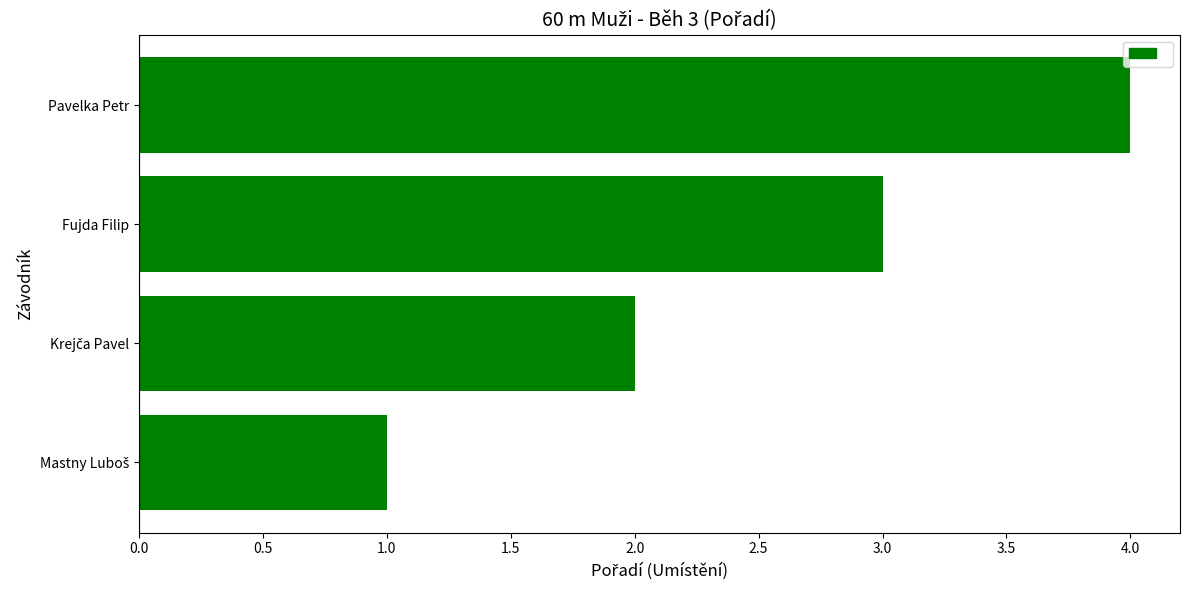

What is the change in value from Fujda Filip to Pavelka Petr?

+1